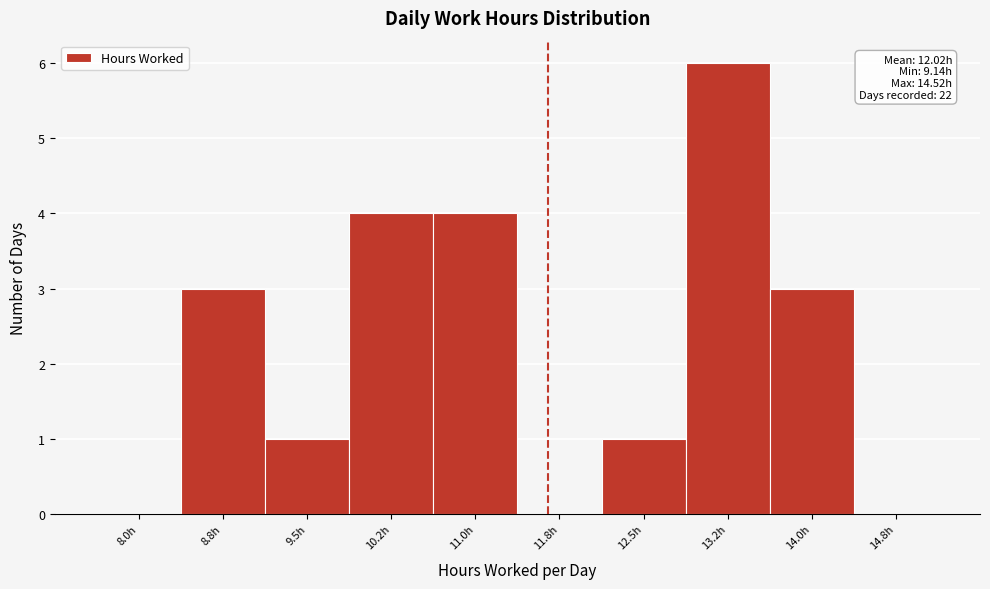

Reading left to right, list all the values displayed in this chart.

8.0h=0	8.8h=3	9.5h=1	10.2h=4	11.0h=4	11.8h=0	12.5h=1	13.2h=6	14.0h=3	14.8h=0